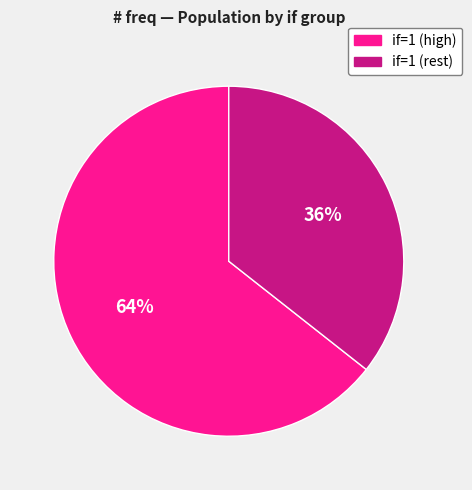

How many segments does this pie chart have?

2